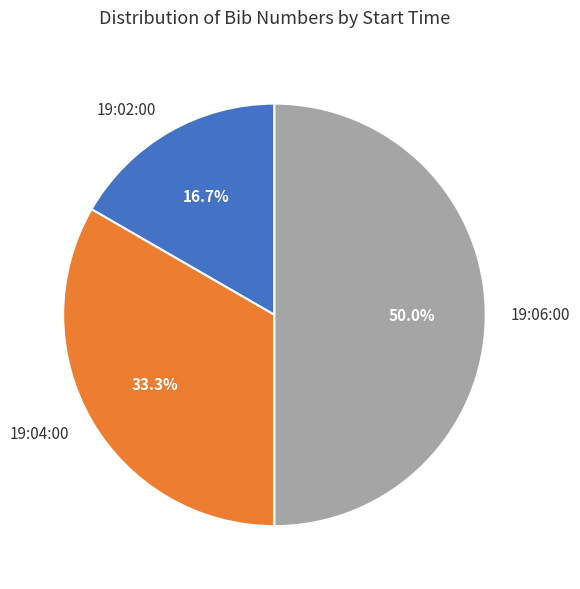

Rank the categories by value from highest to lowest.

19:06:00, 19:04:00, 19:02:00